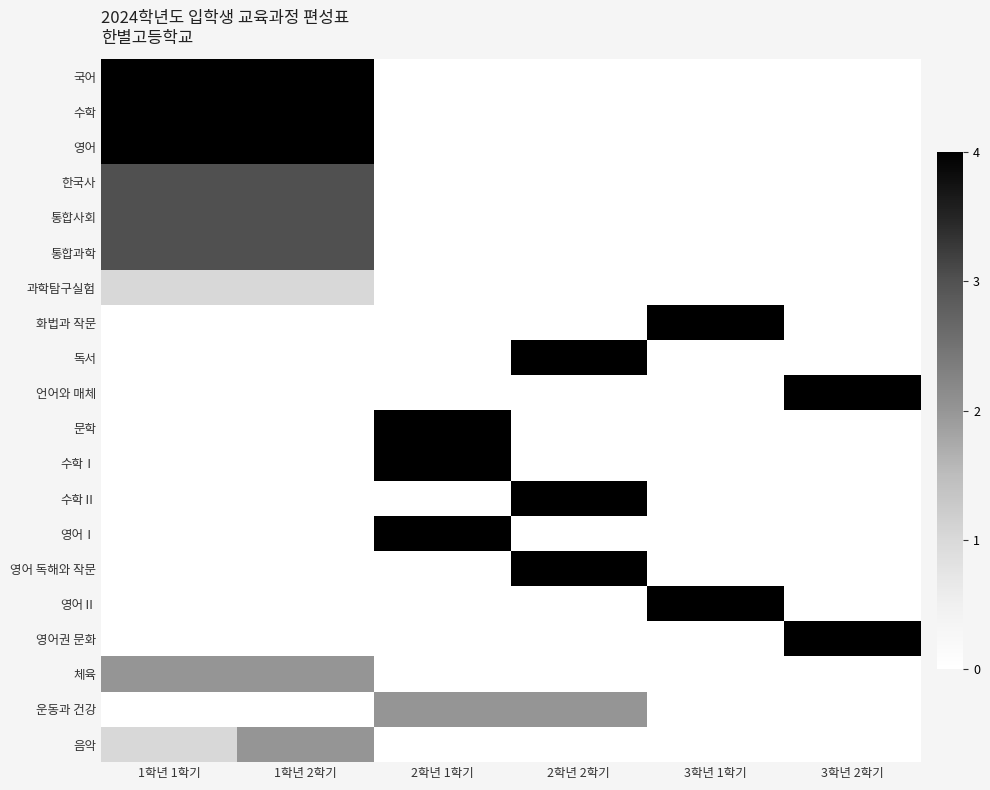

How many series are shown in this chart?

20